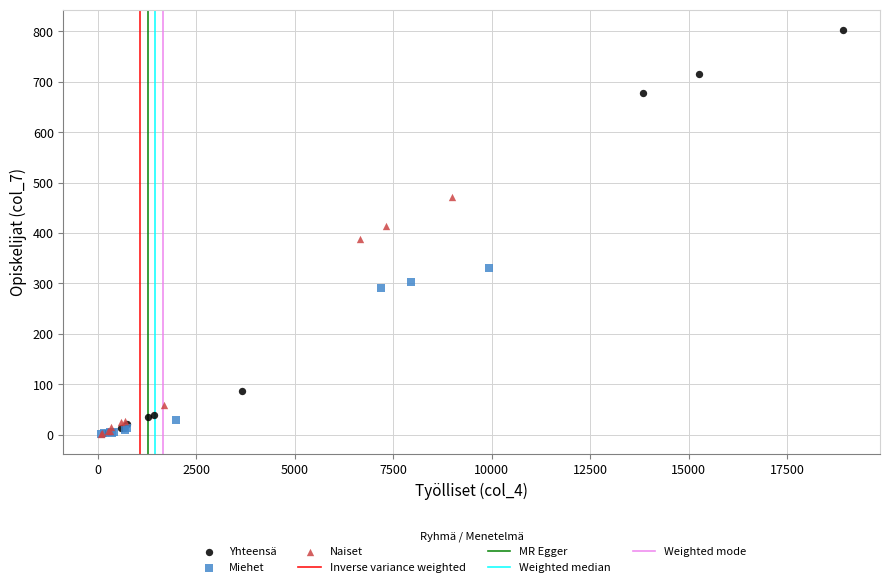

Which series reaches the maximum Y coordinate?

Yhteensä